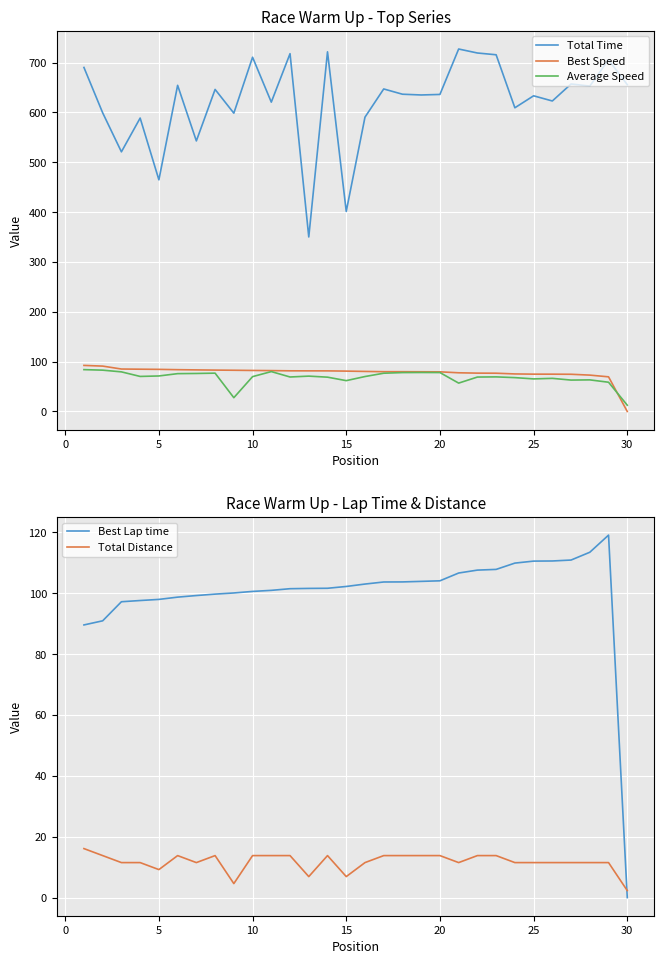

Reading left to right, extract all data points from this chart.

Total Time: 690.2	599.1	520.9	588.7	464.8	654.3	542.8	646.1	598.5	710.7	620.6	717.9	350.1	721.6	401.4	590.5	647.1	636.5	635.0	636.0	727.2	719.2	715.6	609.3	633.3	622.9	657.1	652.8	705.5	655.7
Best Speed: 92.4	91.1	85.2	84.8	84.5	83.9	83.4	83.0	82.7	82.3	82.0	81.6	81.5	81.5	81.0	80.4	79.9	79.8	79.7	79.6	77.6	77.0	76.8	75.3	74.9	74.9	74.7	73.0	69.5	0.0
Average Speed: 84.0	82.9	79.5	70.3	71.3	75.9	76.3	76.9	27.7	69.9	80.1	69.2	70.9	68.9	61.9	70.1	76.8	78.1	78.2	78.1	56.9	69.1	69.4	67.9	65.4	66.5	63.0	63.4	58.7	12.6
Best Lap time: 89.6	90.9	97.2	97.6	98.0	98.7	99.2	99.7	100.1	100.6	100.9	101.5	101.6	101.6	102.2	103.0	103.7	103.7	103.9	104.1	106.6	107.6	107.8	109.9	110.6	110.6	110.9	113.5	119.1	0.0
Total Distance: 16.1	13.8	11.5	11.5	9.2	13.8	11.5	13.8	4.6	13.8	13.8	13.8	6.9	13.8	6.9	11.5	13.8	13.8	13.8	13.8	11.5	13.8	13.8	11.5	11.5	11.5	11.5	11.5	11.5	2.3